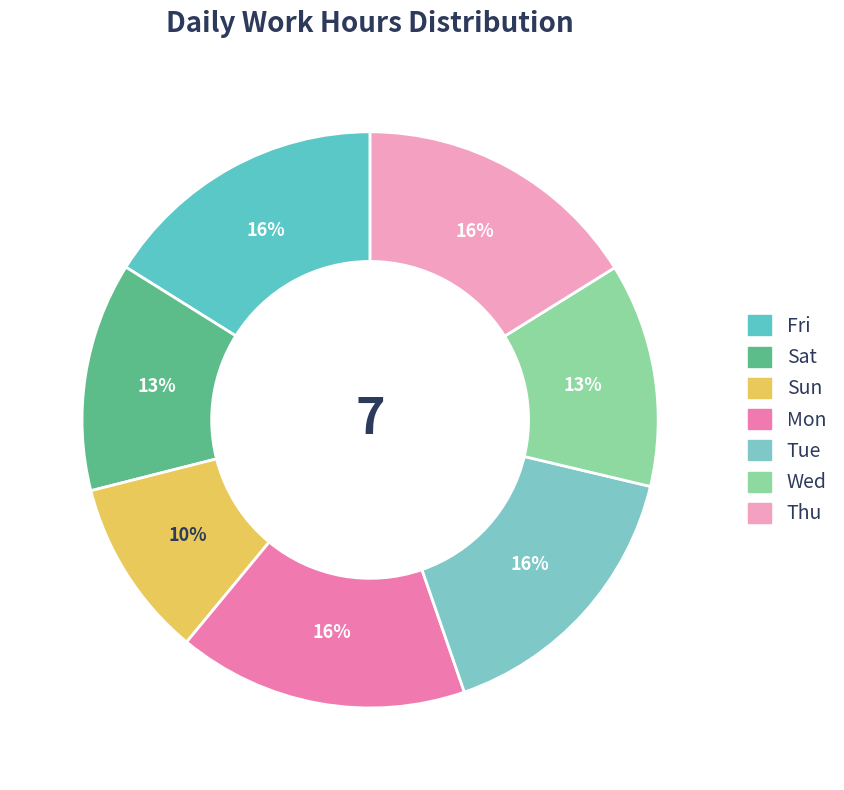

To the nearest percent, what is the difference between the largest and smallest slice percentages?

6%